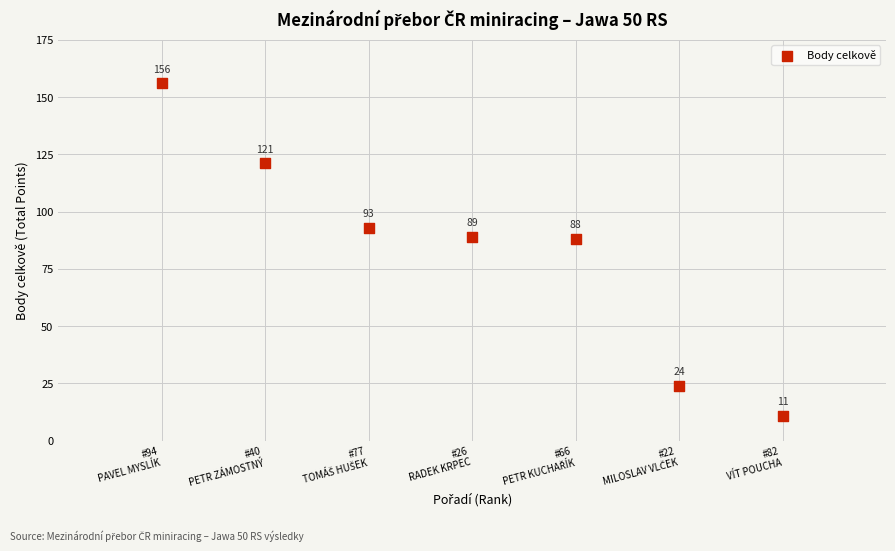

What is the average X value?

4